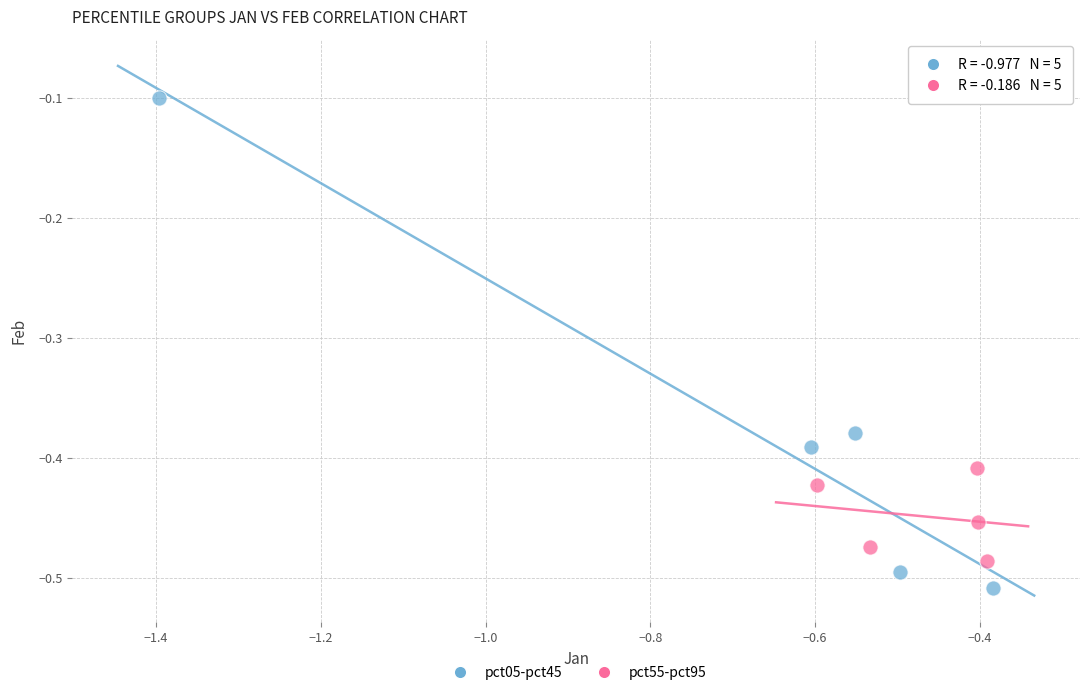

Which series reaches the maximum Y coordinate?

pct05-pct45